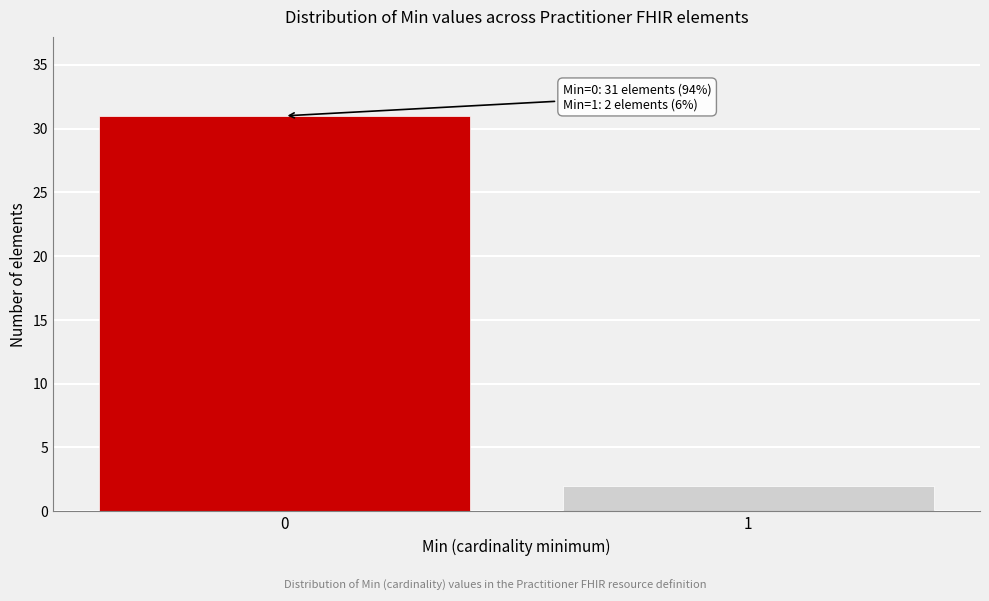

Reading left to right, extract all data points from this chart.

0=31	1=2